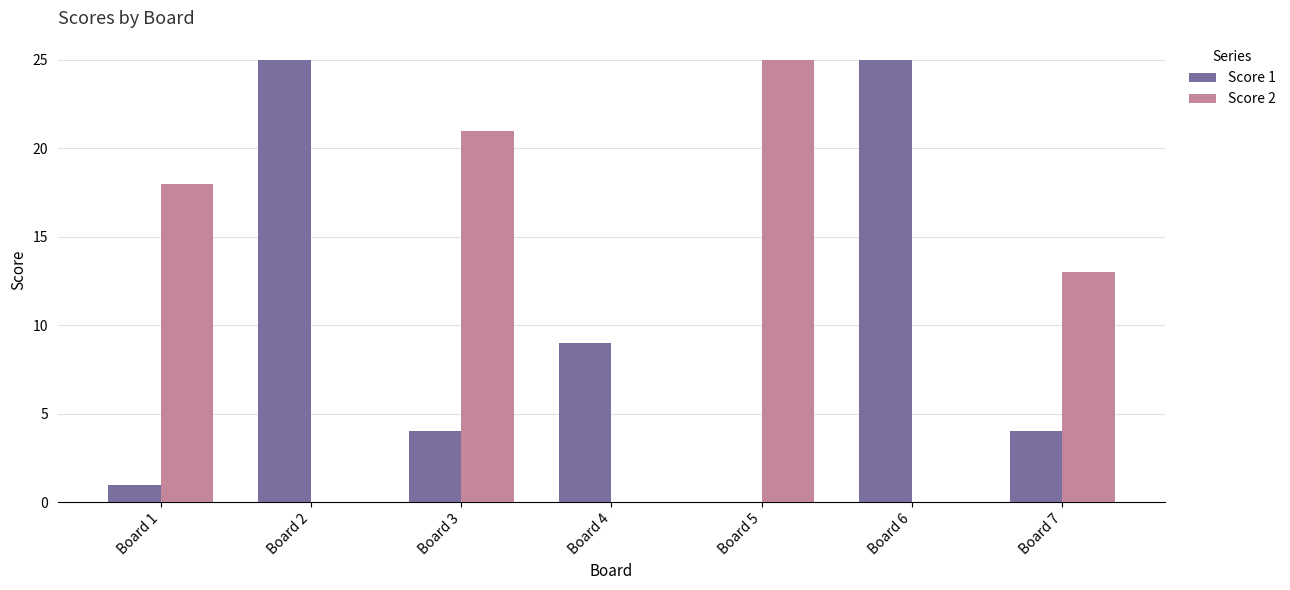

Is the value of Score 1 at Board 7 greater than the value of Score 2 at Board 7?

No